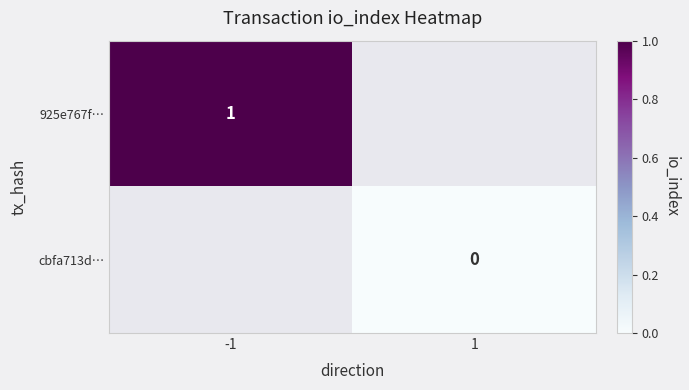

Is the value of cbfa713d… at 1 greater than the value of 925e767f… at -1?

No